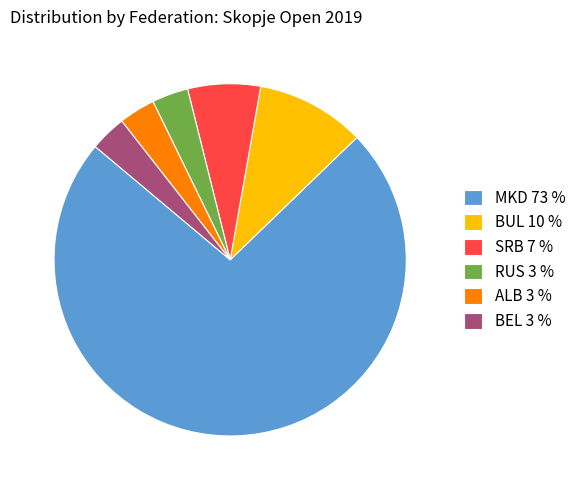

Is the sum of MKD 73 % and SRB 7 % greater than half?

Yes